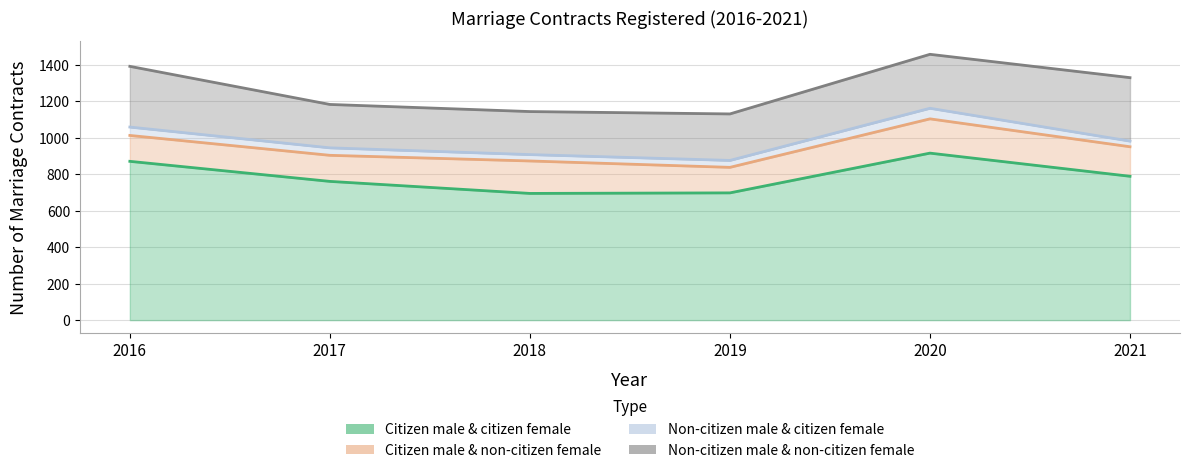

Rank the categories by Citizen male & non-citizen female value from highest to lowest.

2020, 2018, 2021, 2017, 2016, 2019